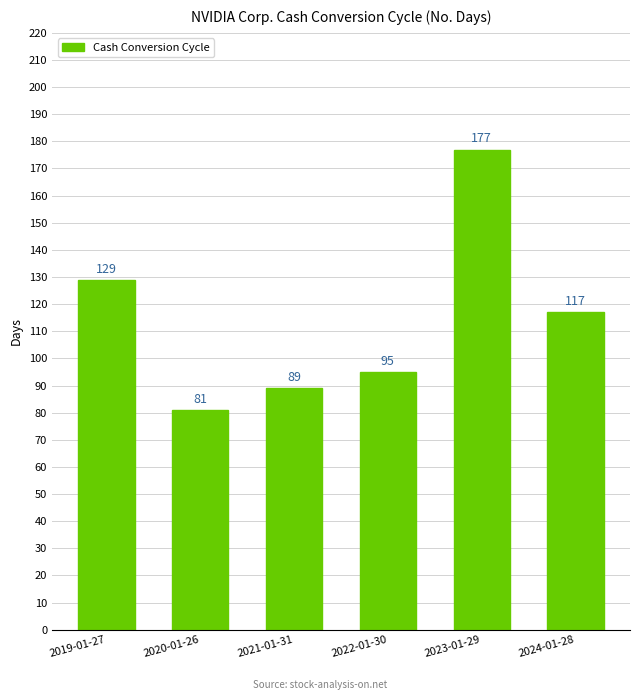

What is the difference between the values at 2021-01-31 and 2019-01-27?

40